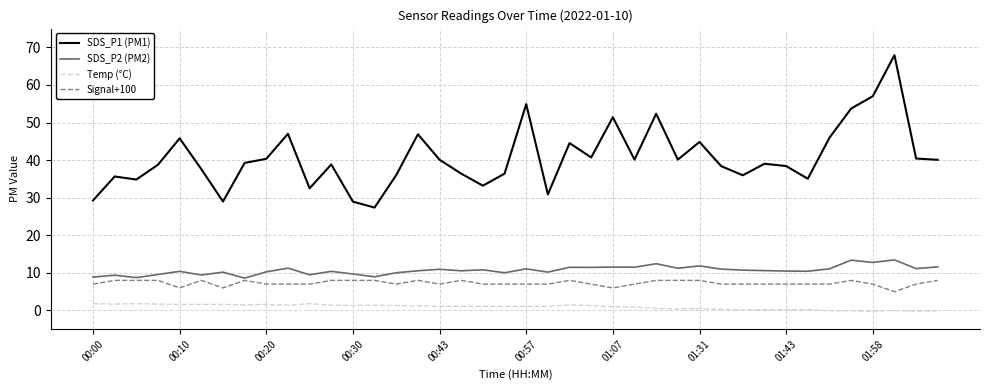

Which series has the largest range (max minus min)?

SDS_P1 (PM1)